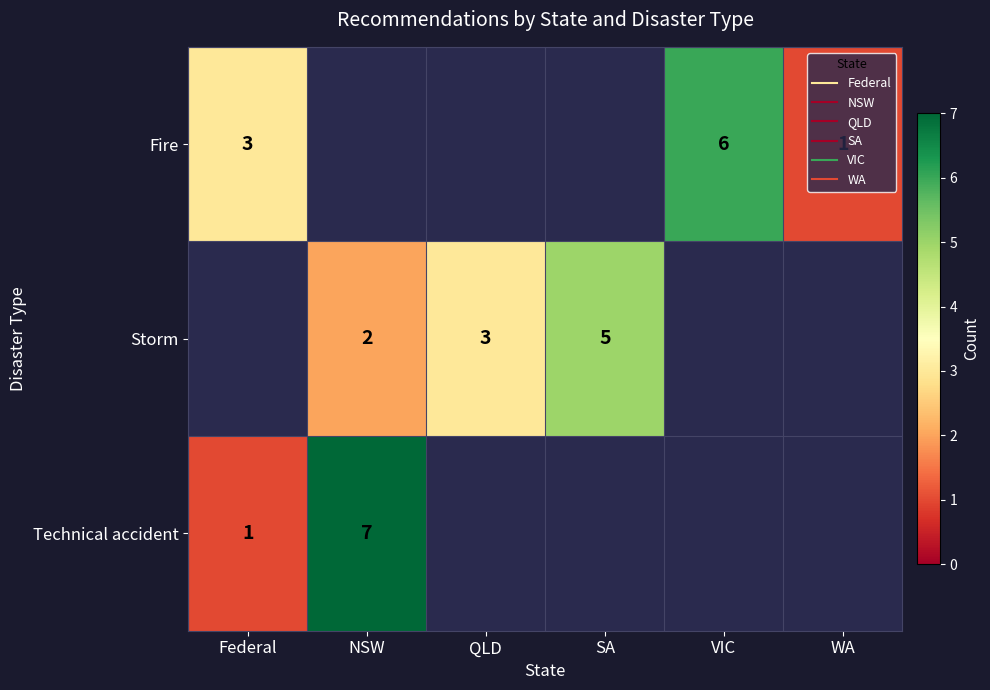

At how many categories does at least one series exceed 2?

5